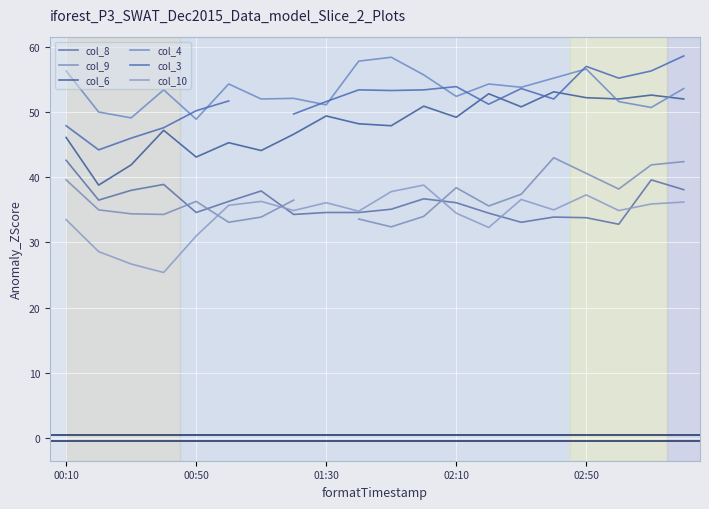

What is the spread (max minus min) of values at 14?

20.7